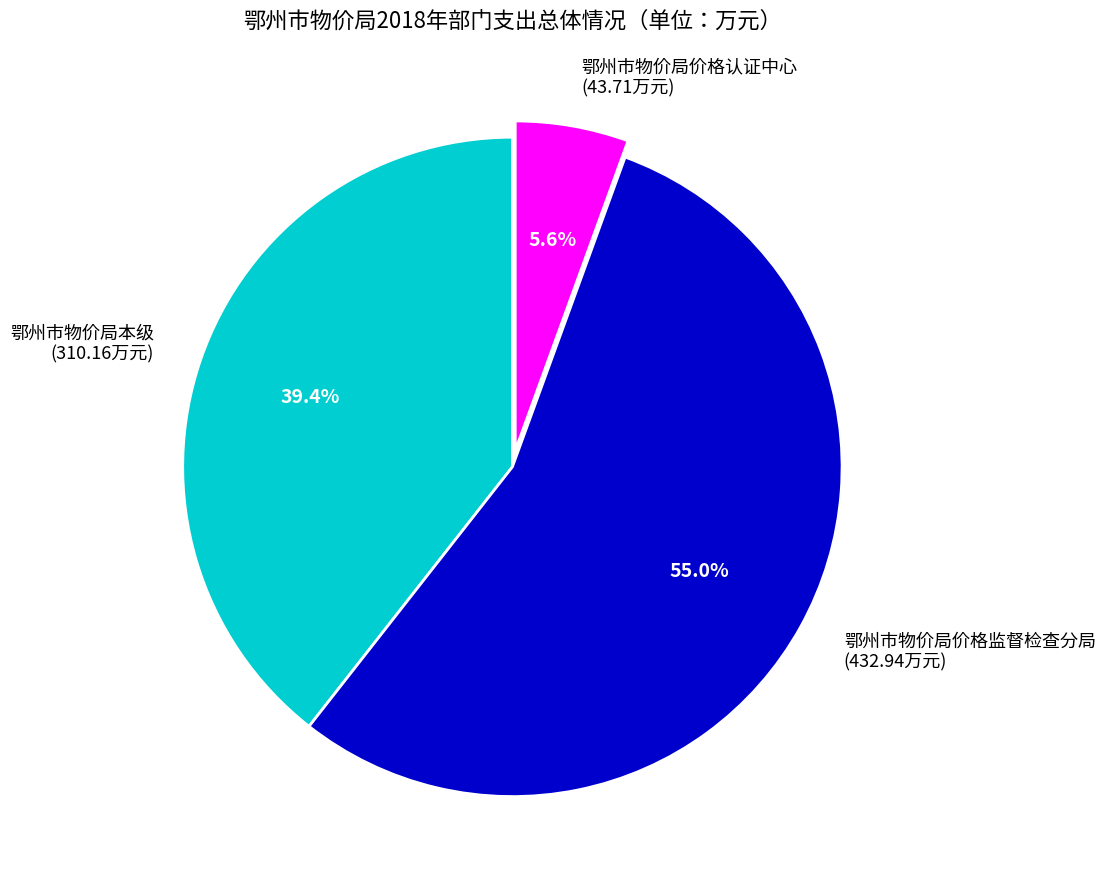

Which category has the smallest portion of the pie?

鄂州市物价局价格认证中心